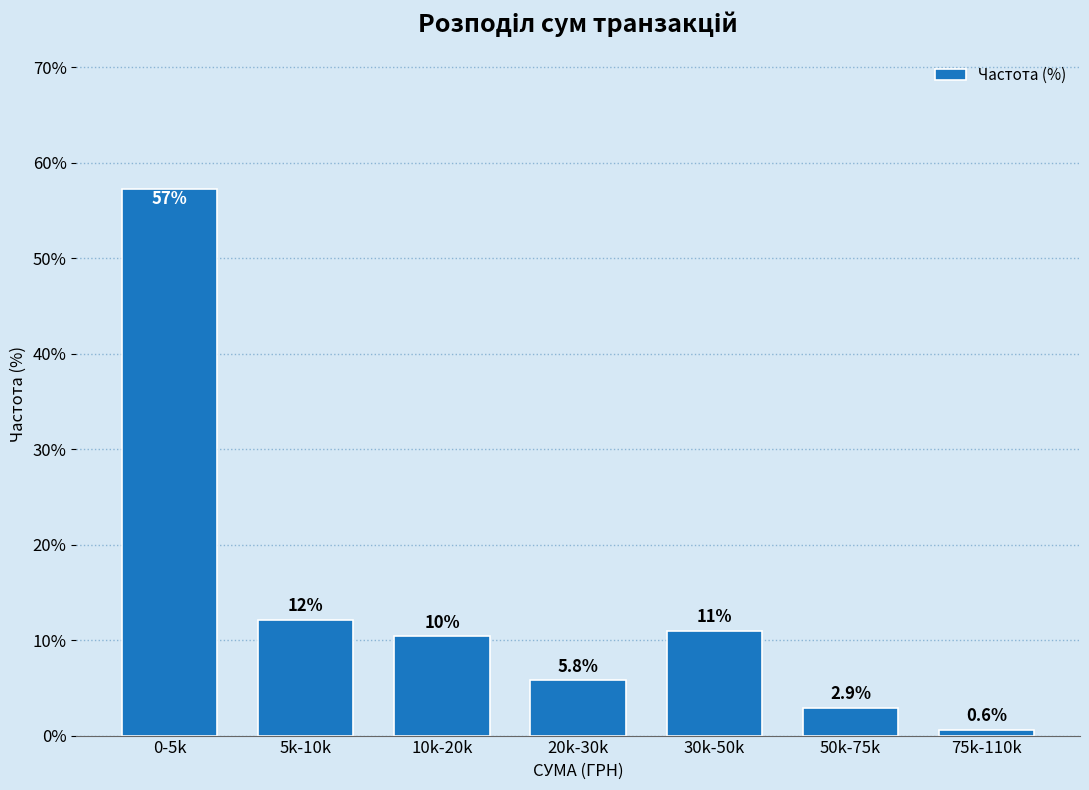

Reading right to left, extract all data points from this chart.

75k-110k=0.6	50k-75k=2.9	30k-50k=11.0	20k-30k=5.8	10k-20k=10.4	5k-10k=12.1	0-5k=57.2